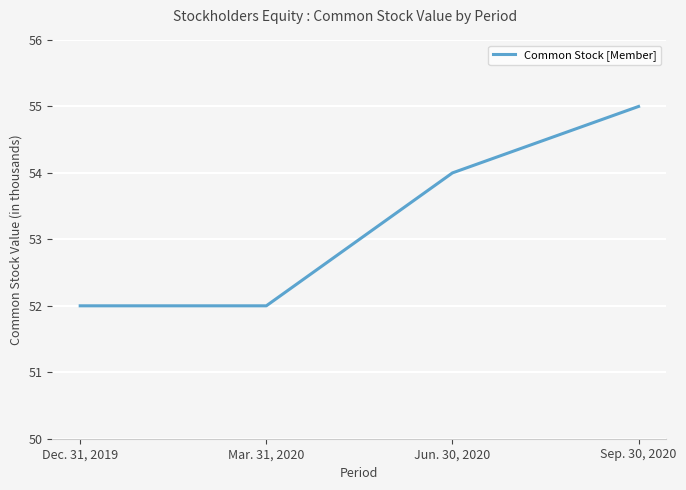

Is this an area chart (filled region under the line)?

No